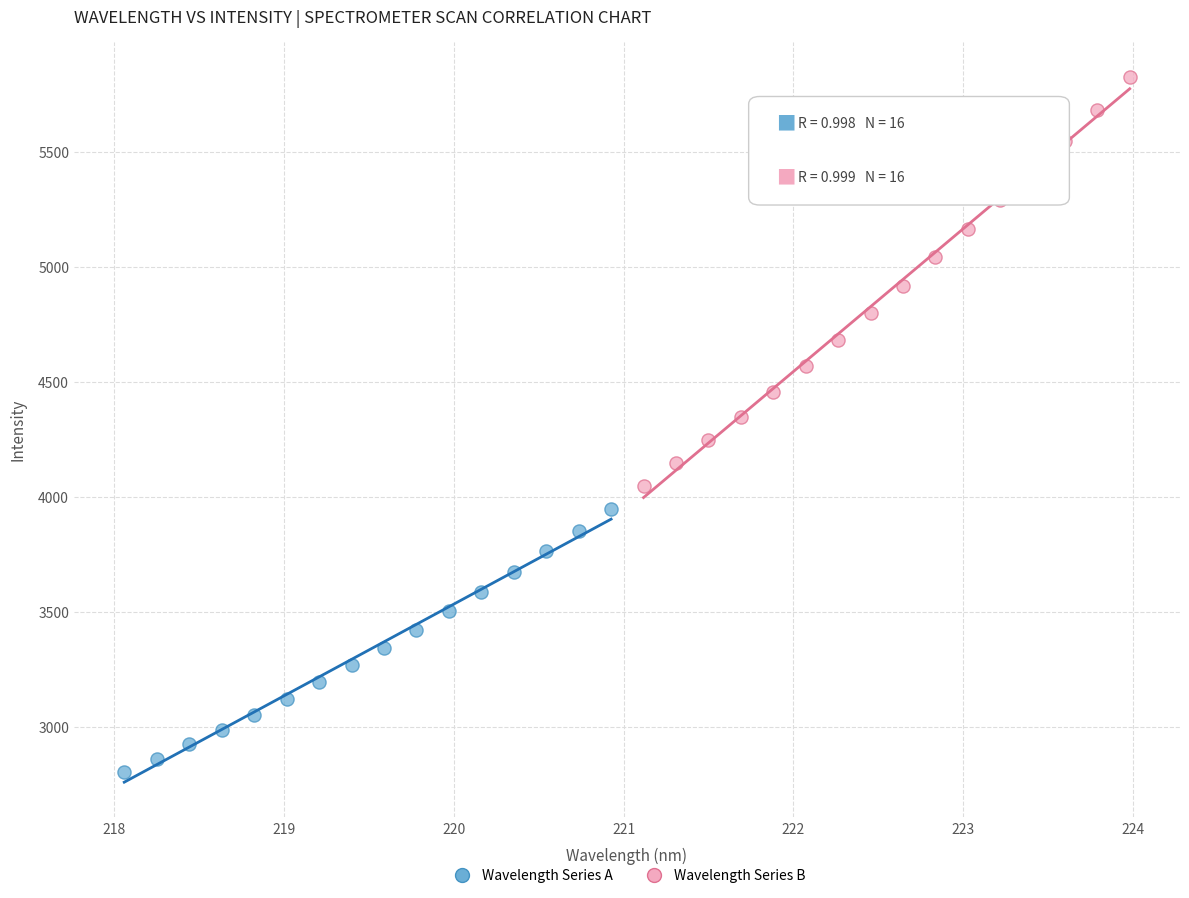

Which series has the widest spread of Y values?

Wavelength Series B